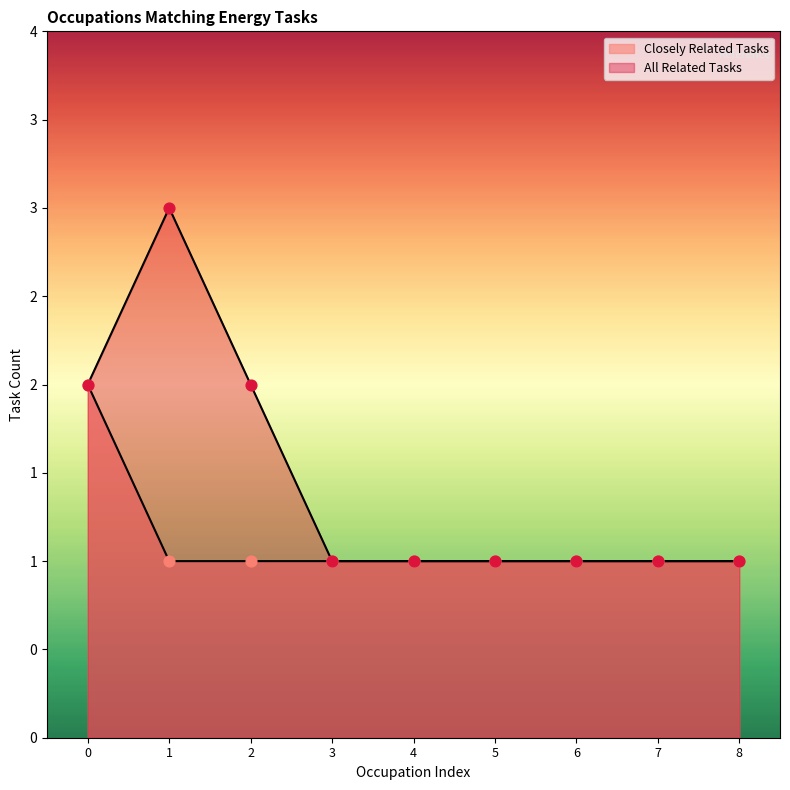

Is the value of Closely Related Tasks at 3 greater than the value of All Related Tasks at 8?

No